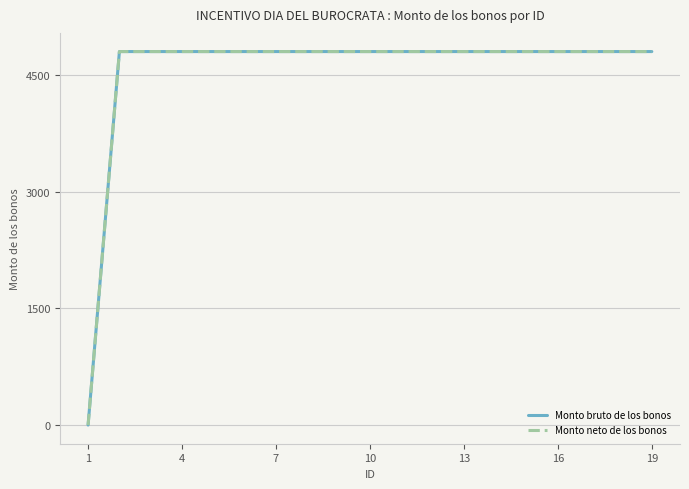

True or false: Monto neto de los bonos and Monto bruto de los bonos cross at least once.

False